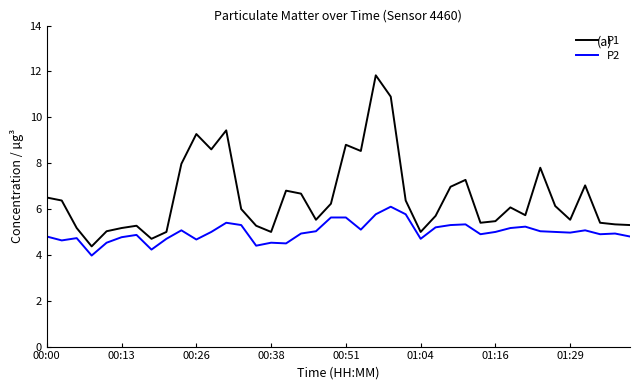

Which series has the largest total across all categories?

P1